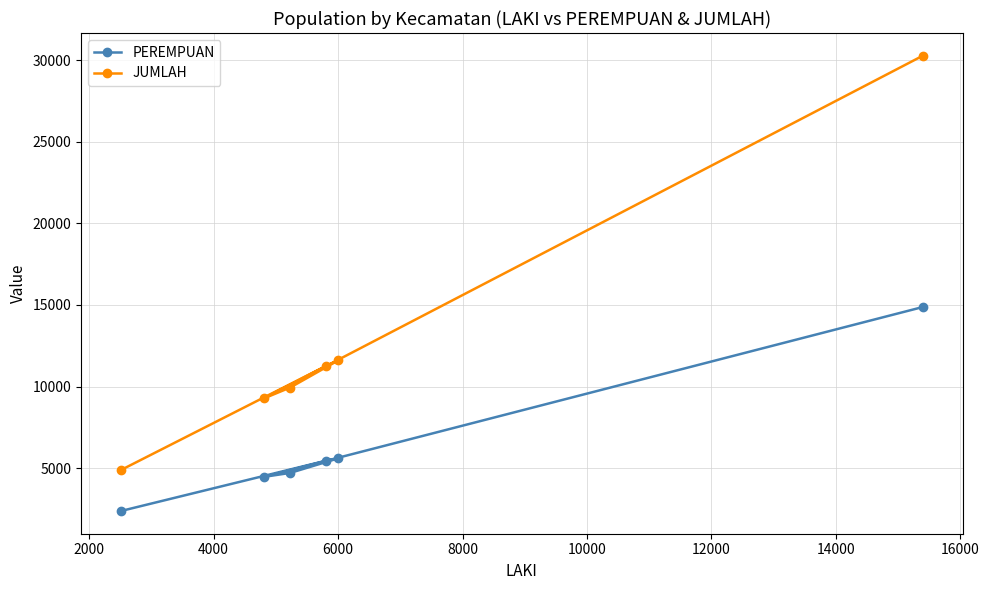

List the series in order of their peak value, highest first.

JUMLAH, PEREMPUAN